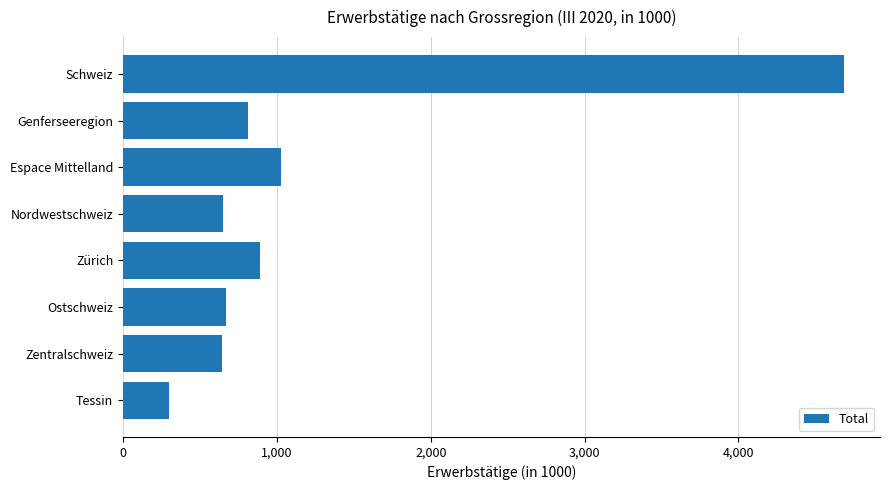

What is the label of the 2nd bar from the top?

Genferseeregion